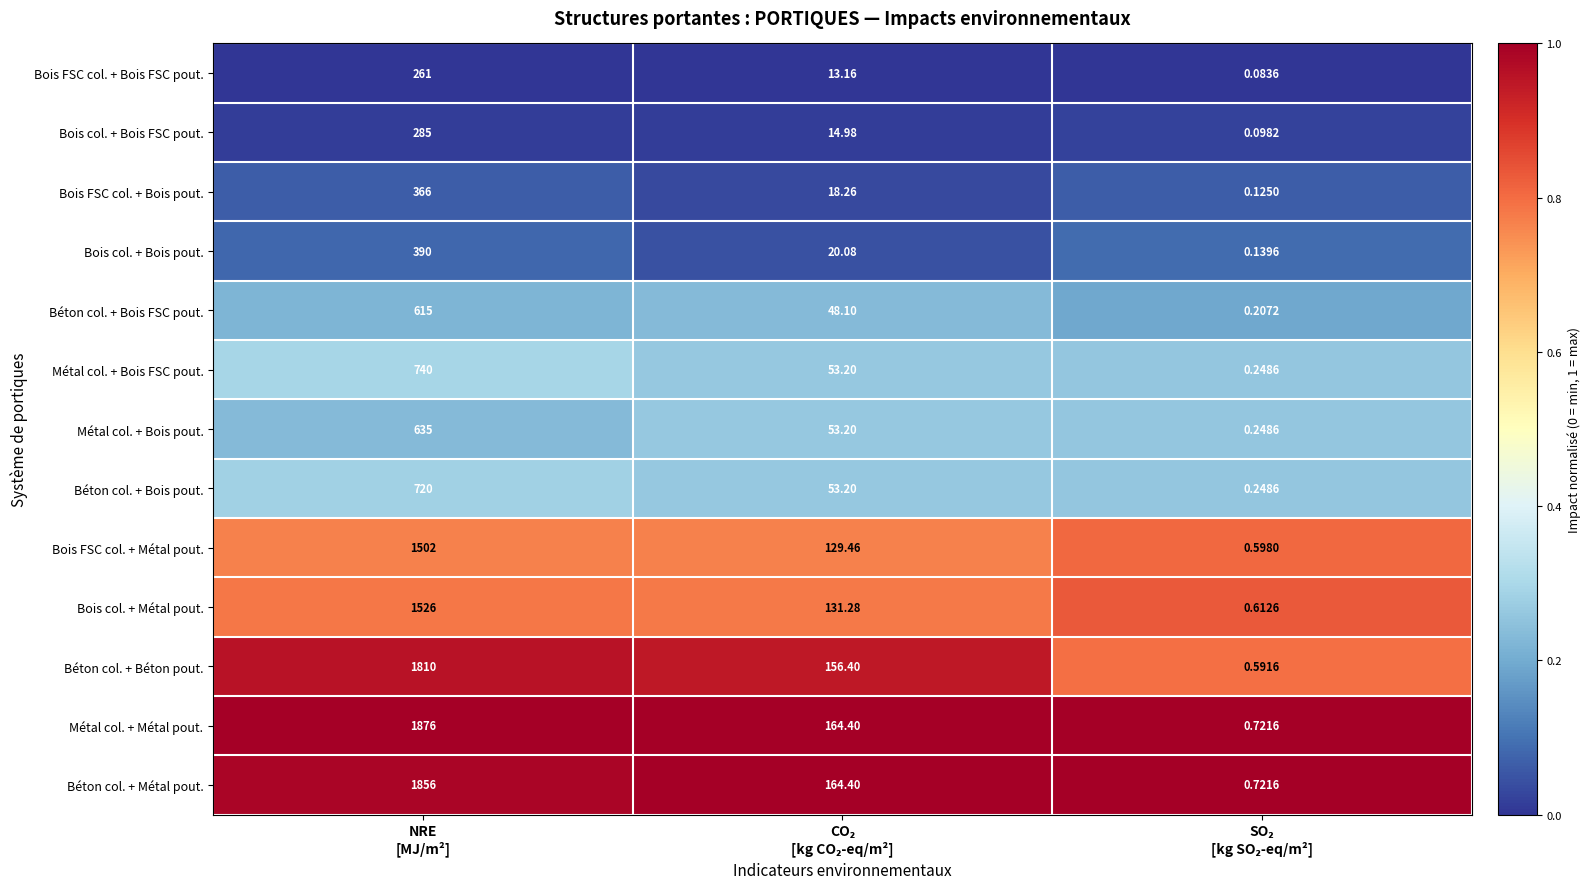

Which series has the largest total across all categories?

Métal col. + Métal pout.